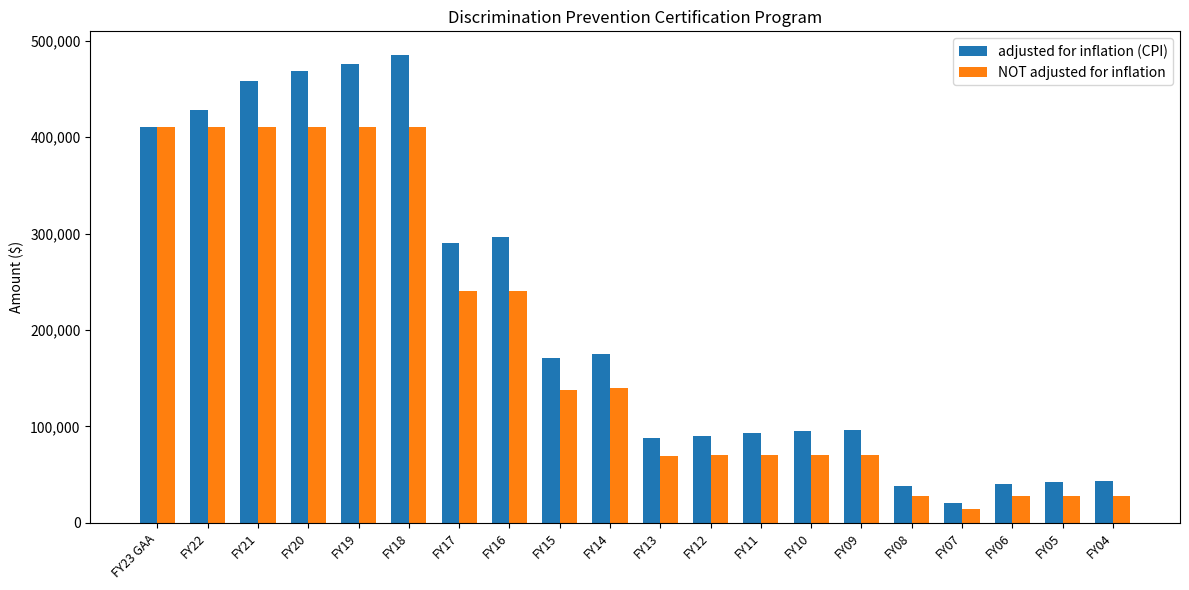

What is the smallest value displayed?

14089